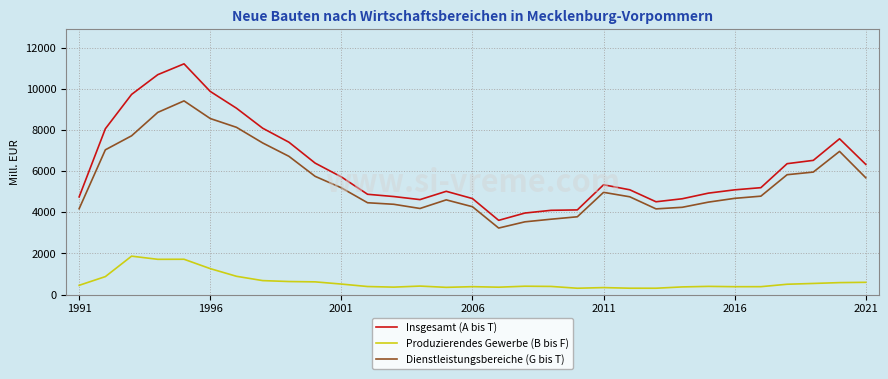

Rank the series by their maximum value, from highest to lowest.

Insgesamt (A bis T), Dienstleistungsbereiche (G bis T), Produzierendes Gewerbe (B bis F)